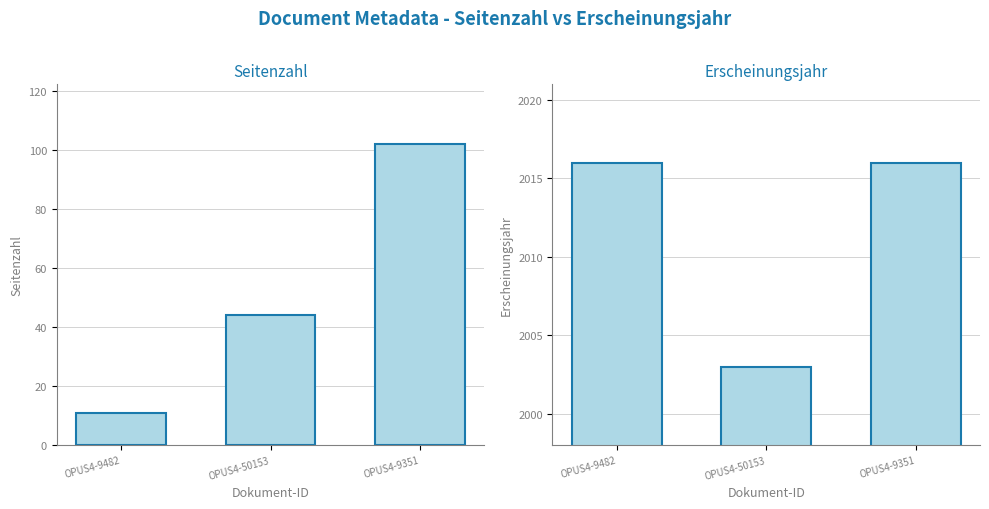

Rank the series by their maximum value, from highest to lowest.

Erscheinungsjahr, Seitenzahl